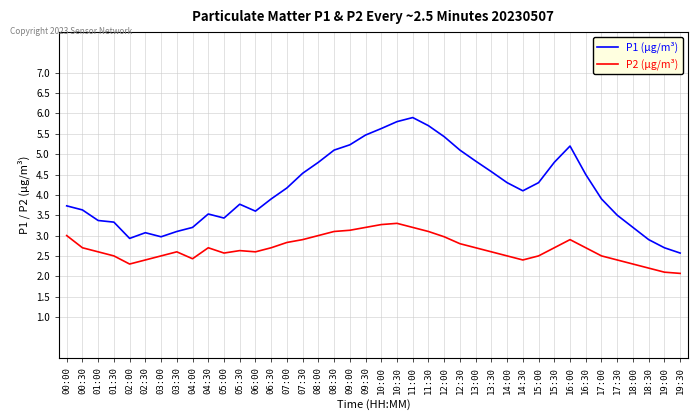

What is the sum of the P1 (μg/m³) values at 17:30 and 03:30?

6.6